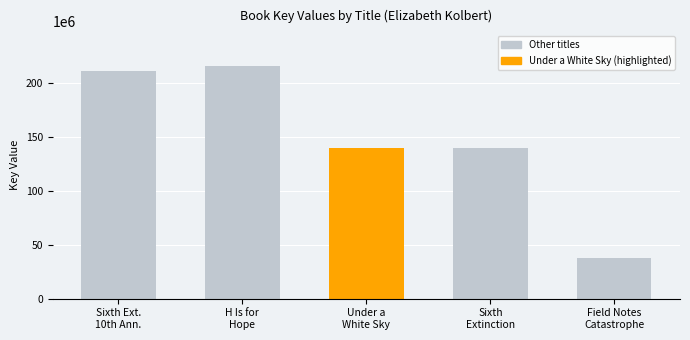

What is the value of the 2nd bar from the left?

215957555